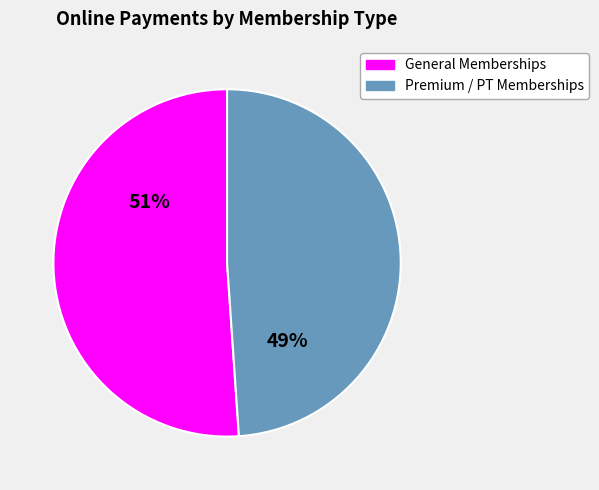

Rank the categories by value from highest to lowest.

General Memberships, Premium / PT Memberships